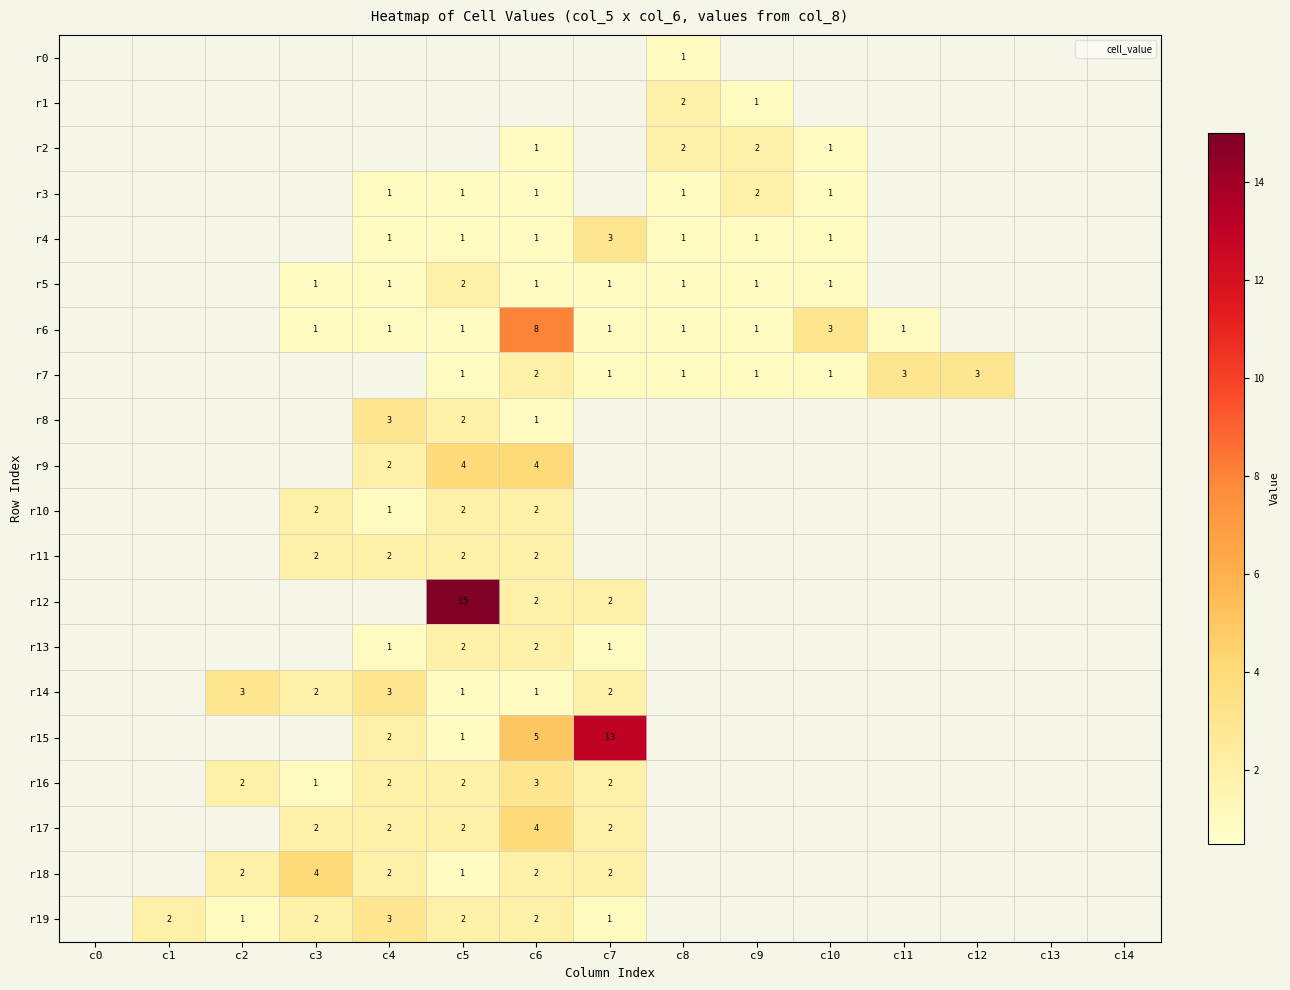

What is the sum of the r4 values at c6 and c7?

4